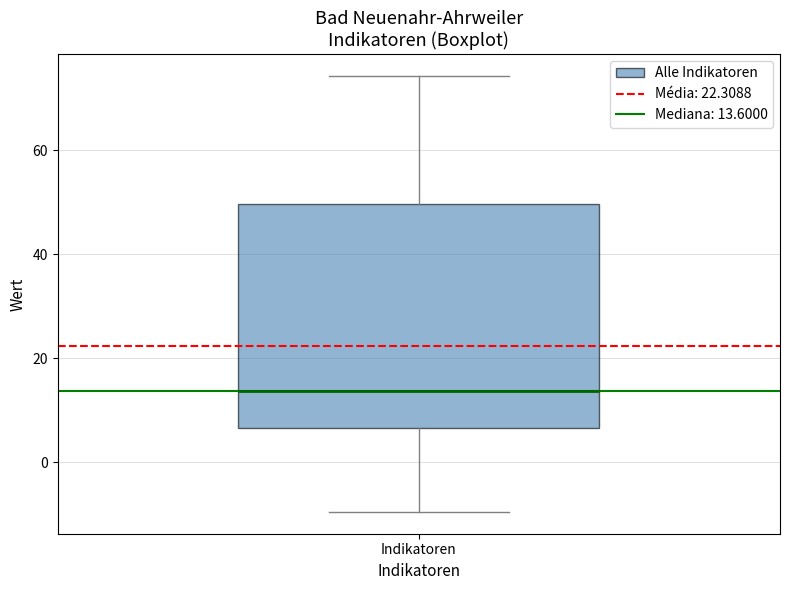

Read this box plot against the y-axis: the position of the median line, the range covered by the box, and the ends of both whiskers. The values are not printed on the chart, so give them approximately, as read against the axis.

median 14, box 6 to 50, whiskers -10 to 74